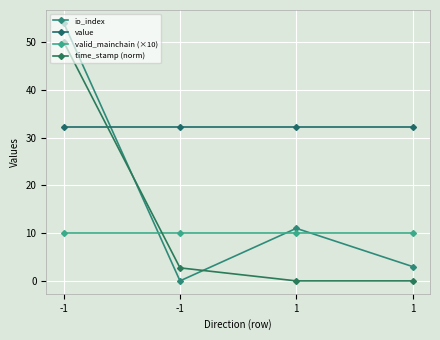

What is the total value across all series at 1?

53.3